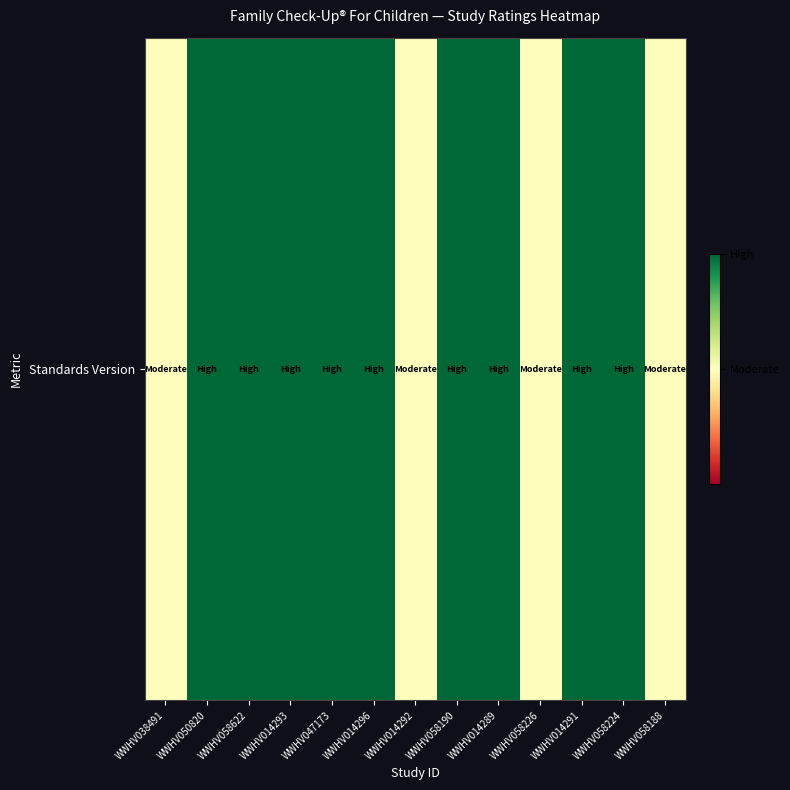

How many data points does each series have?

13